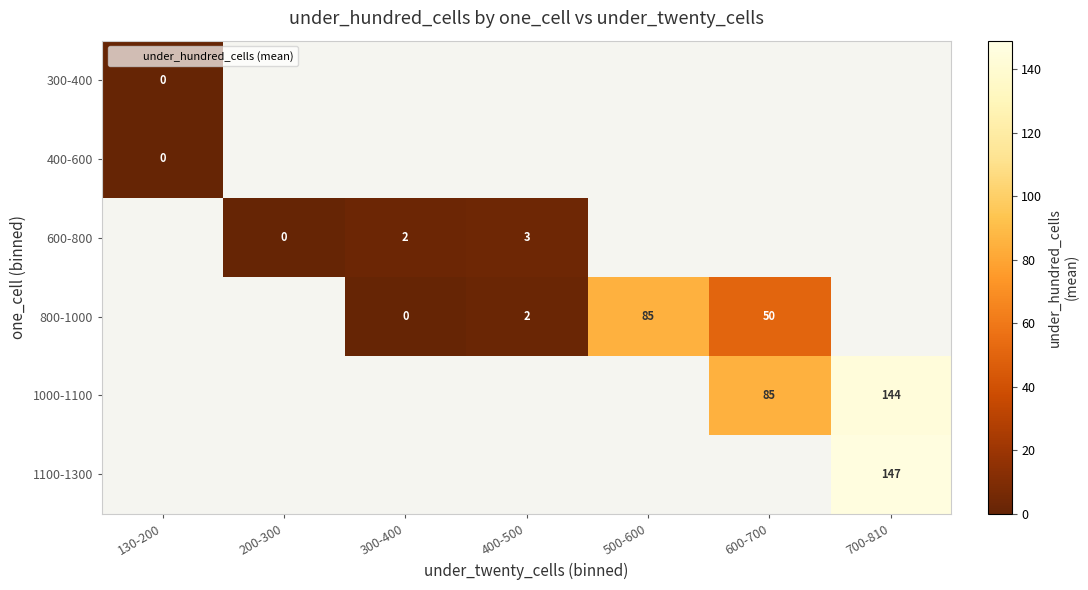

Which has a higher value, 130-200 or 200-300?

200-300